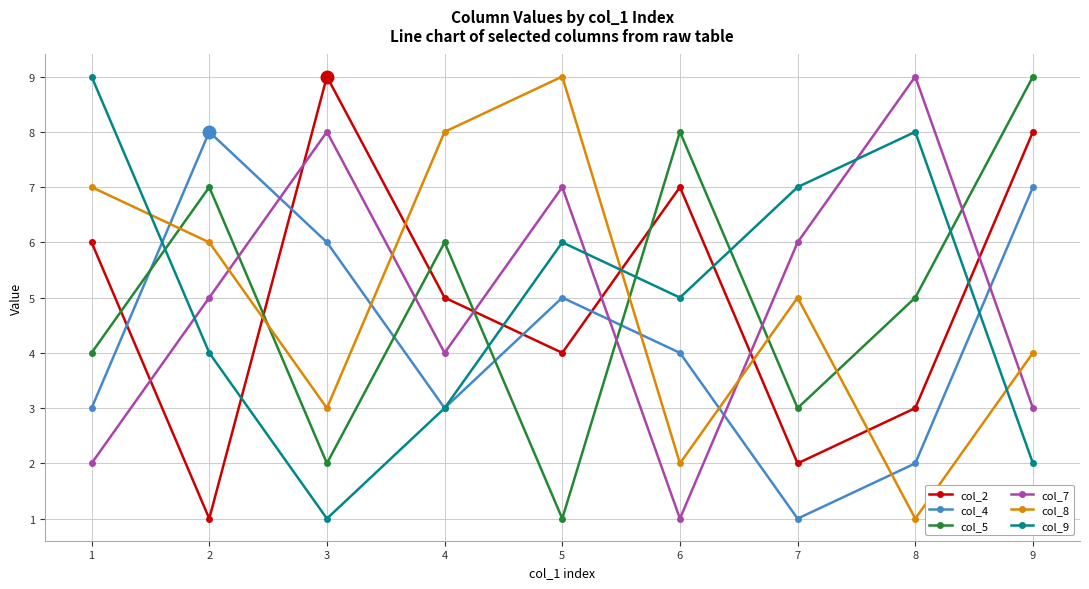

How many data points in col_9 are less than 5?

4